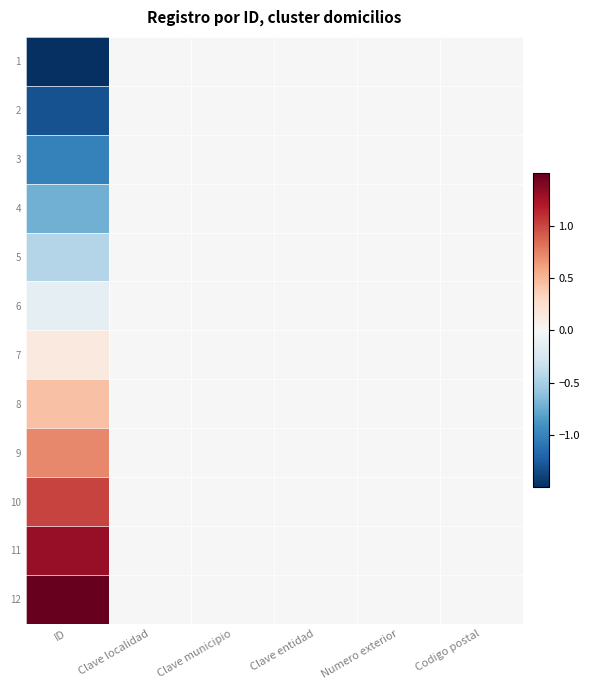

How many categories are shown in the chart?

6